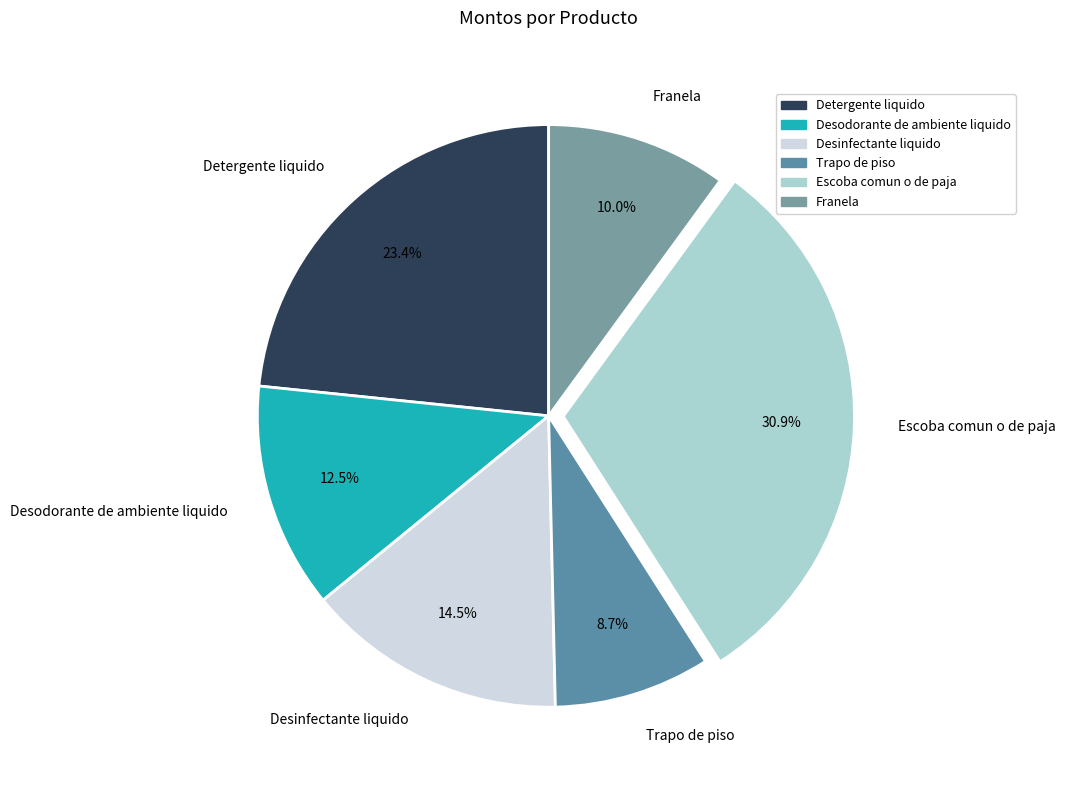

Is it true that Franela is 10% of the pie?

True